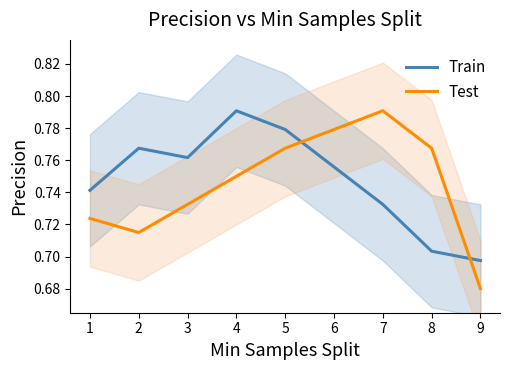

Count the number of categories in the chart.

9